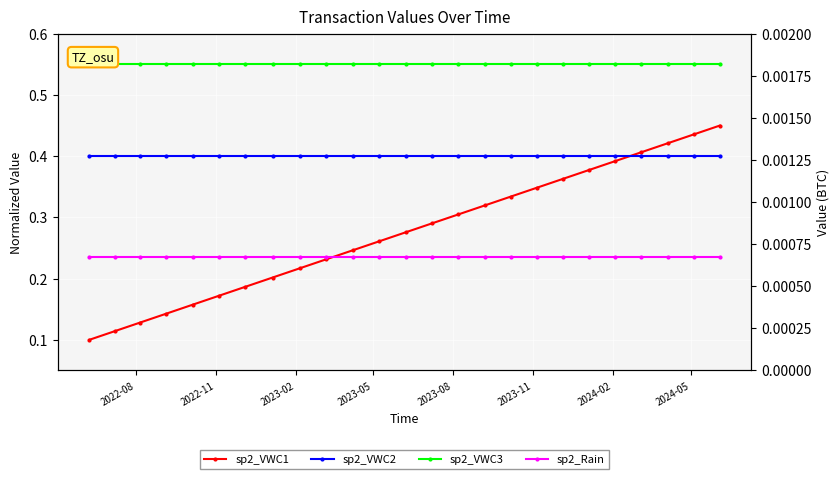

At which label is sp2_Rain closest to 0?

2022-08